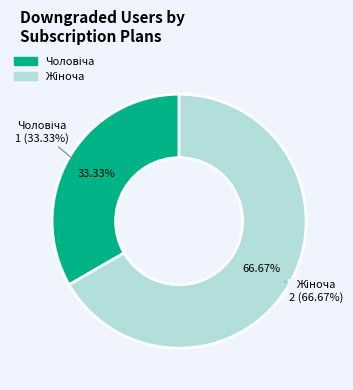

Which has a higher value, Чоловіча or Жіноча?

Жіноча